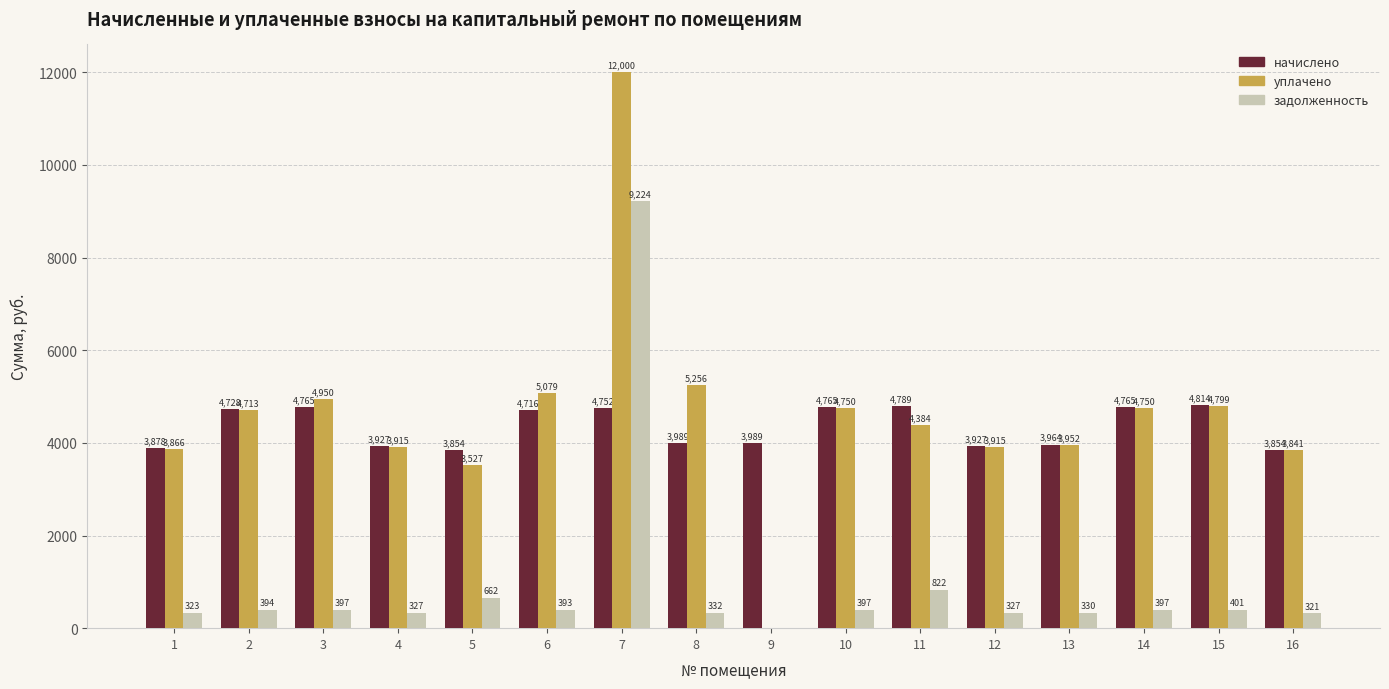

Which series changed the most between 4 and 15?

начислено